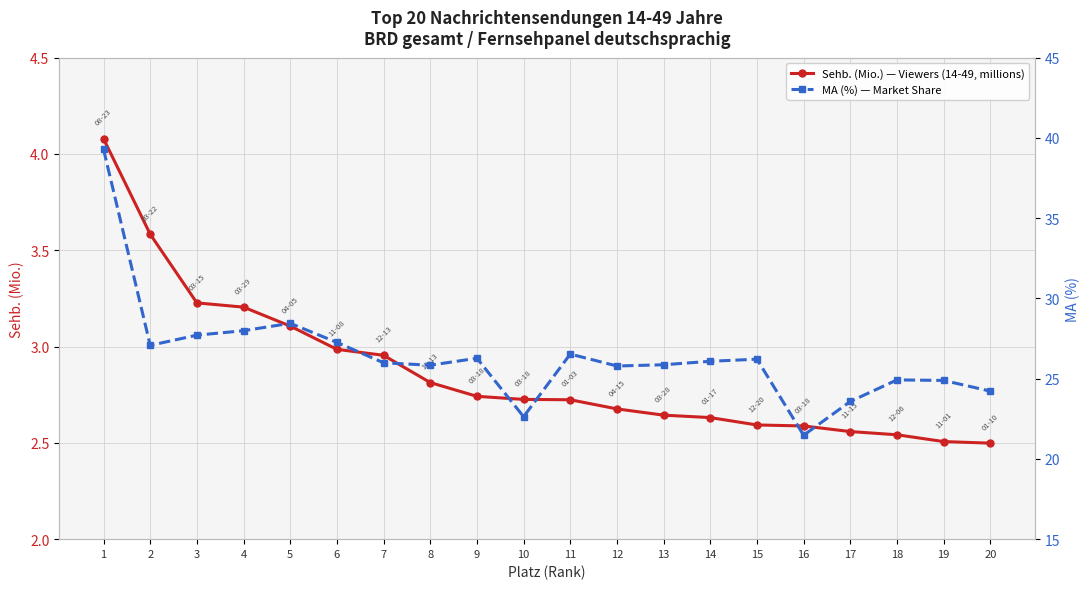

True or false: Sehb. (Mio.) — Viewers (14-49, millions) has more than 2 points higher than both neighbors.

False